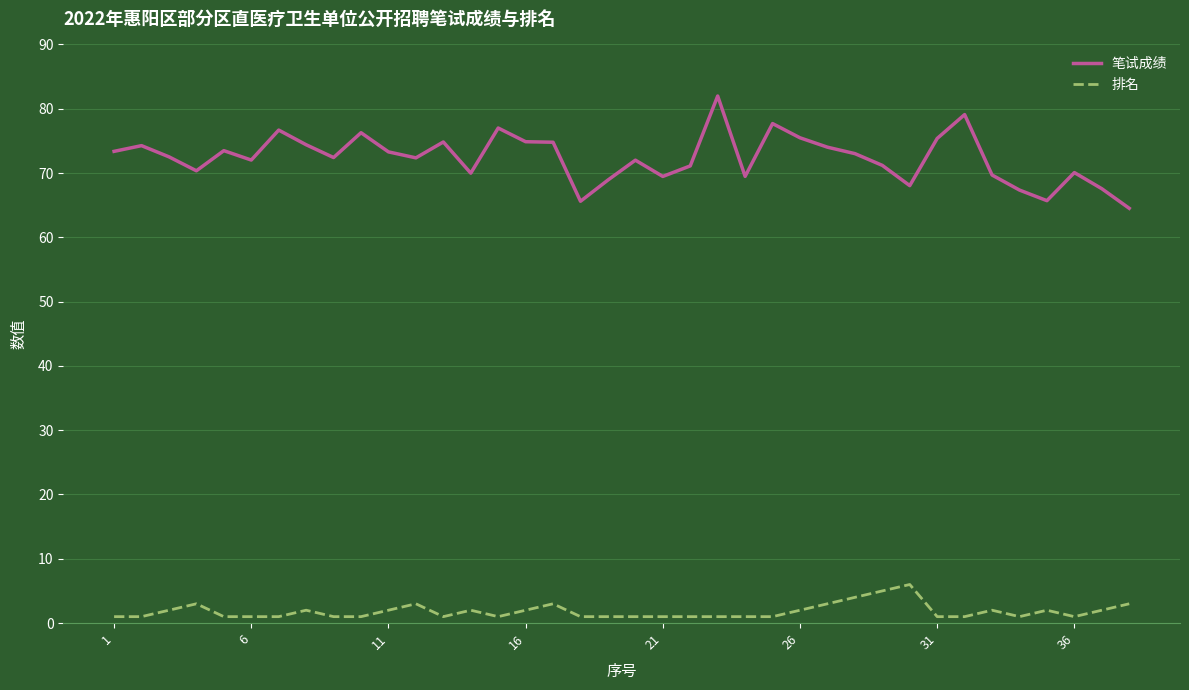

True or false: 笔试成绩 and 排名 cross at least once.

False